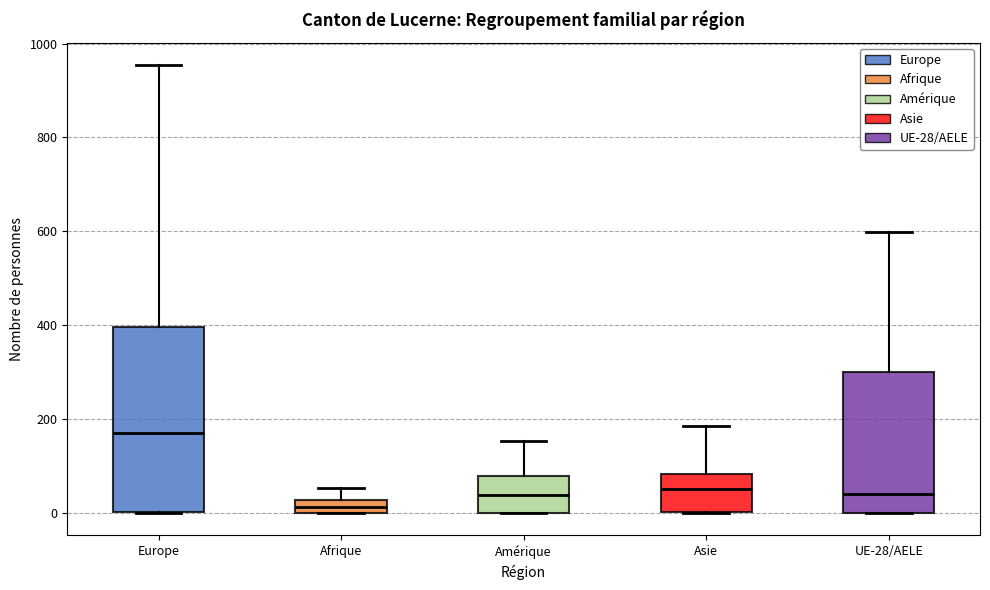

Where does the upper whisker of the box for UE-28/AELE end on the y-axis? The values are not printed on the chart, so give them approximately, as read against the axis.

600